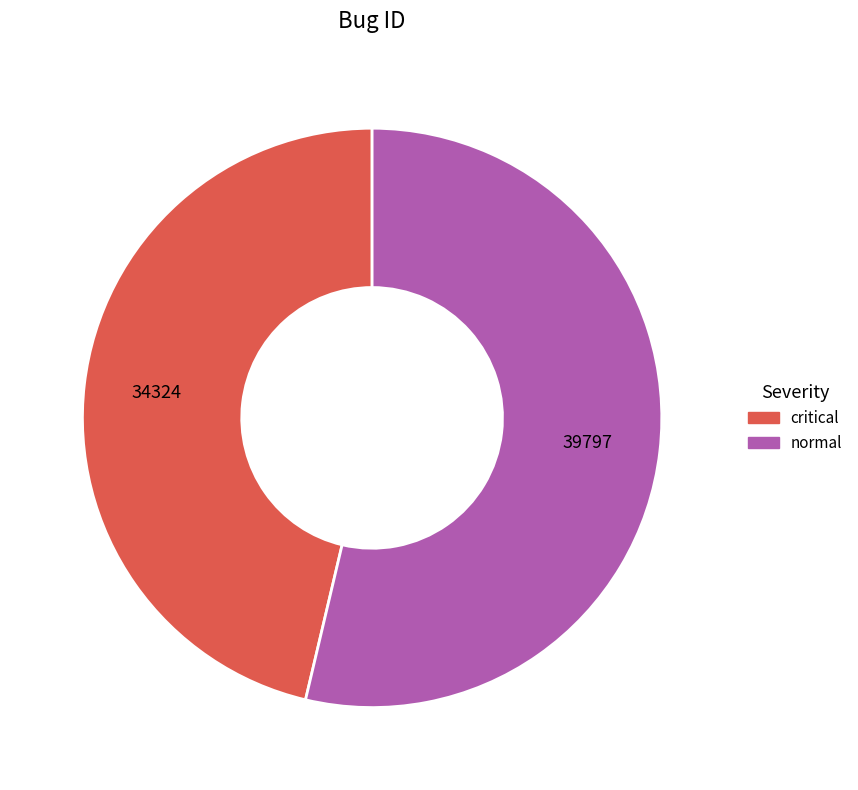

Rank the categories by value from lowest to highest.

critical, normal